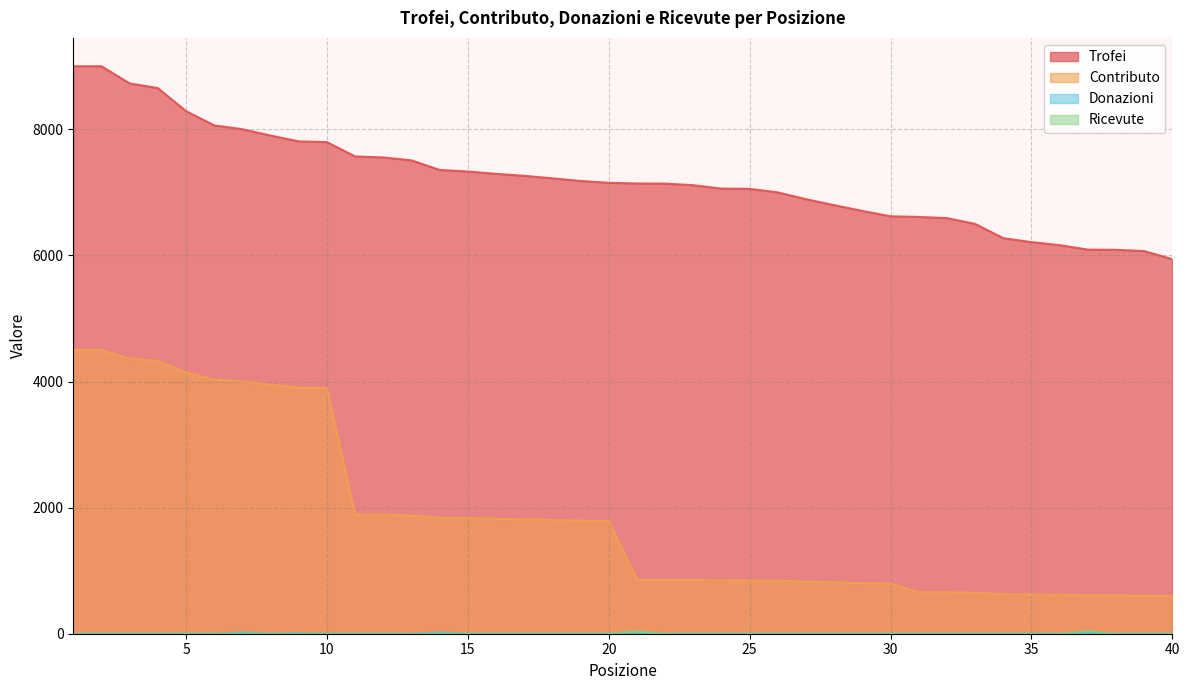

The value of Ricevute at 40 is 21. True or false?

False